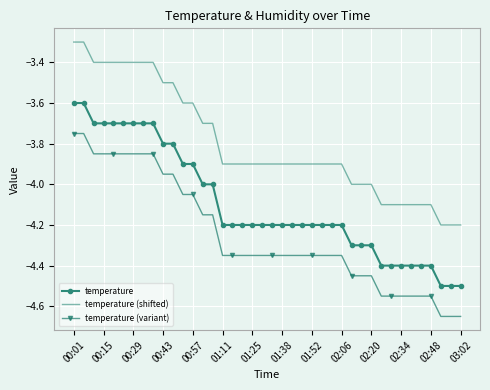

Rank the series by their average value, from lowest to highest.

temperature (variant), temperature, temperature (shifted)